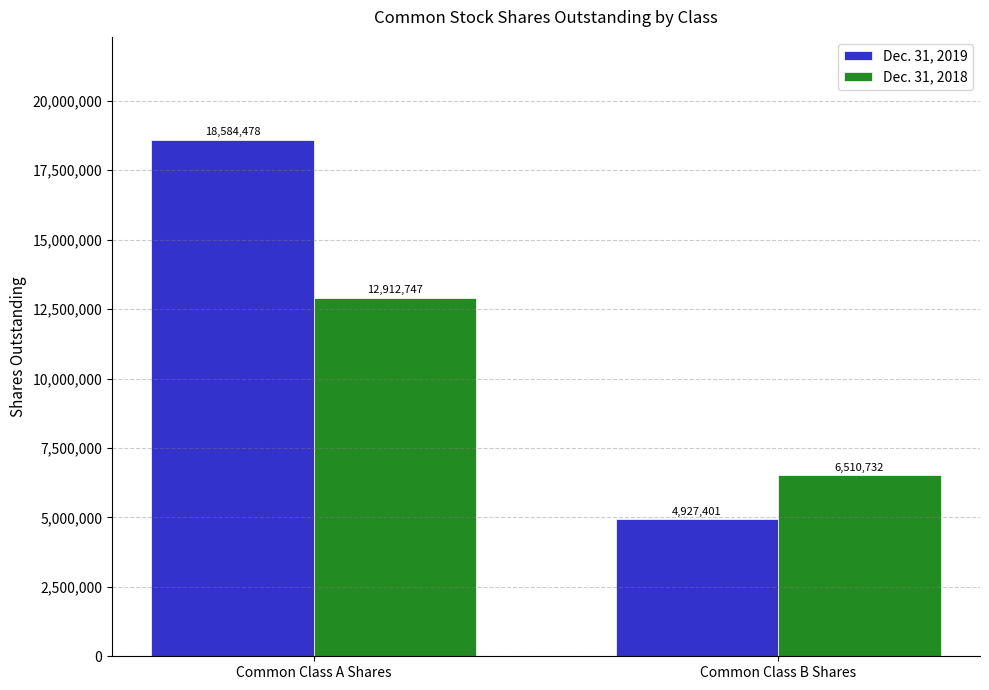

How many groups of bars are there?

2